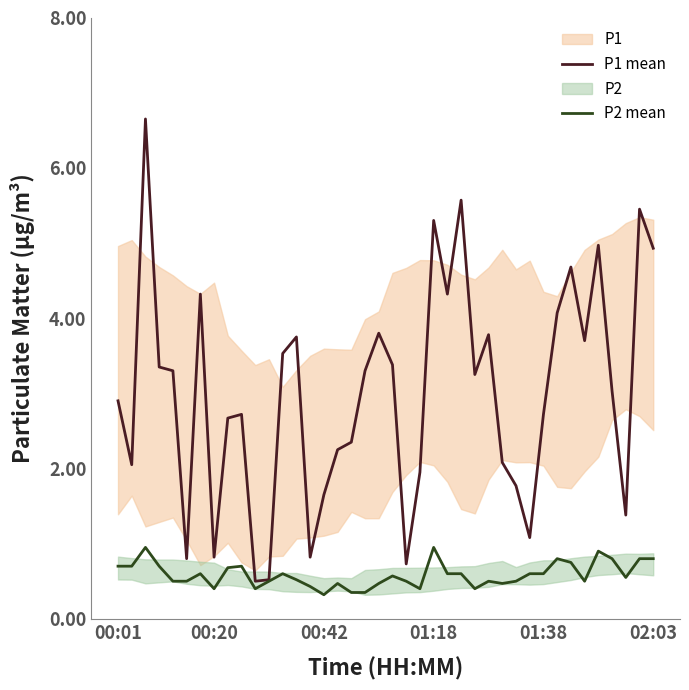

Count the number of categories in the chart.

40